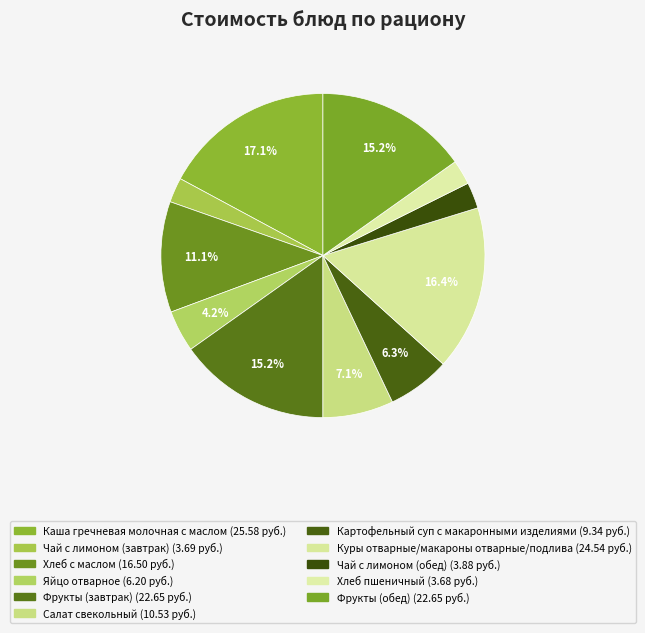

Approximately how many times larger is the value at Салат свекольный compared to Хлеб с маслом?

0.6